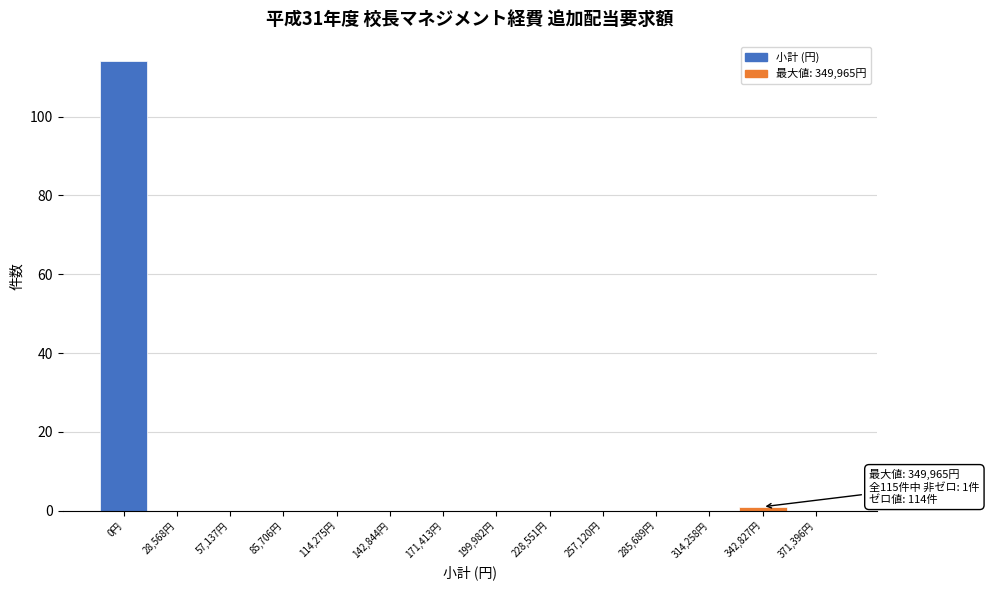

Reading right to left, list all the values displayed in this chart.

371,396円=0	342,827円=1	314,258円=0	285,689円=0	257,120円=0	228,551円=0	199,982円=0	171,413円=0	142,844円=0	114,275円=0	85,706円=0	57,137円=0	28,568円=0	0円=114